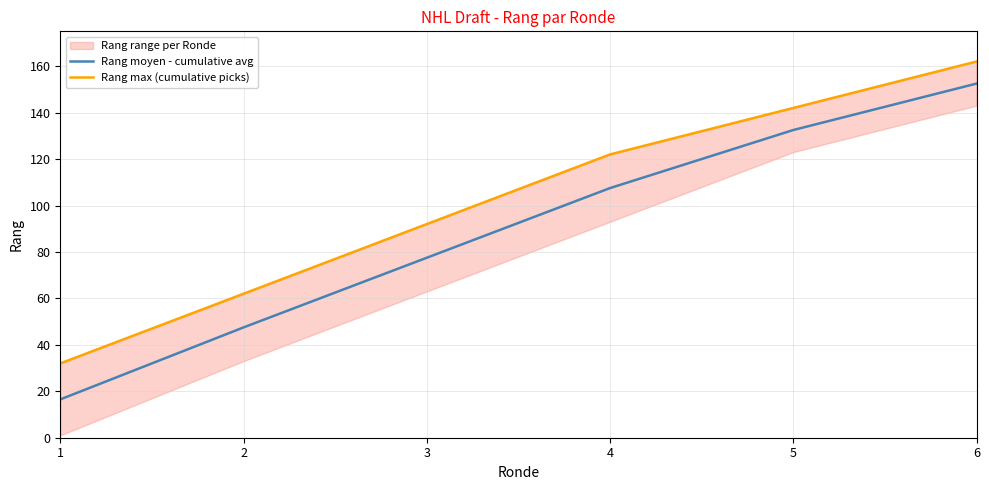

The Rang moyen - cumulative avg series shows 152.5 at 6. True or false?

True